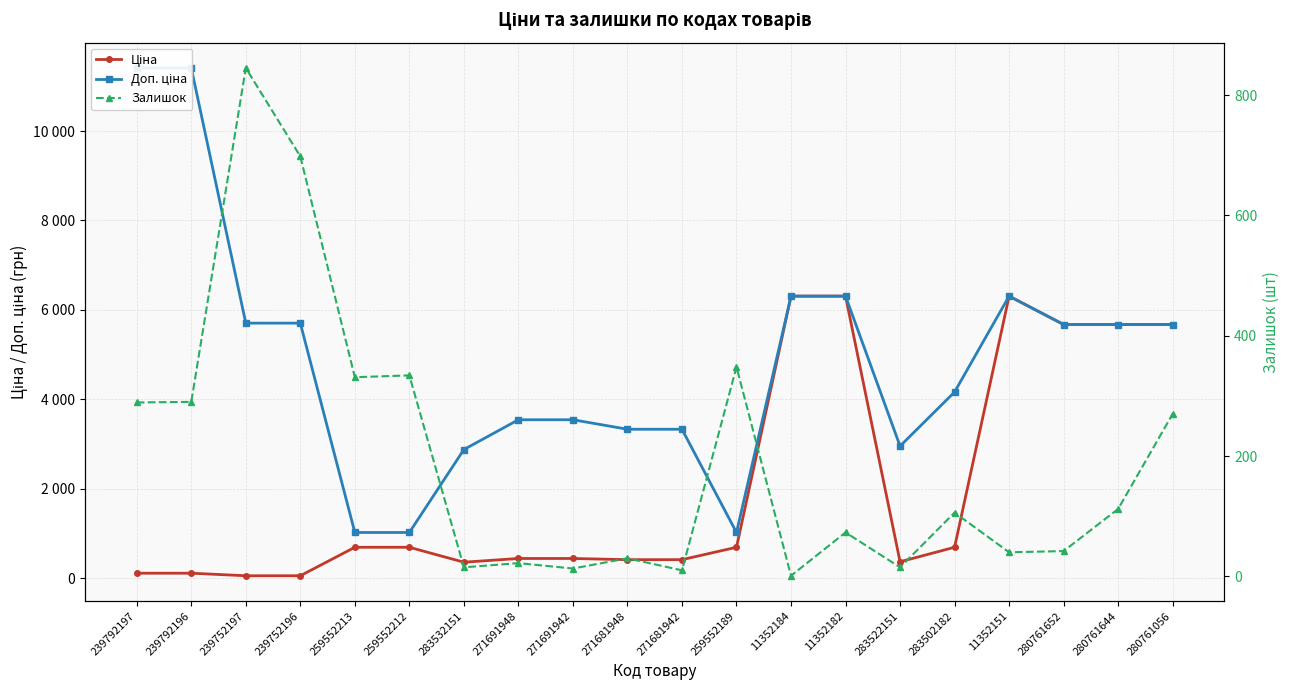

List the series in order of their peak value, highest first.

Доп. ціна, Ціна, Залишок